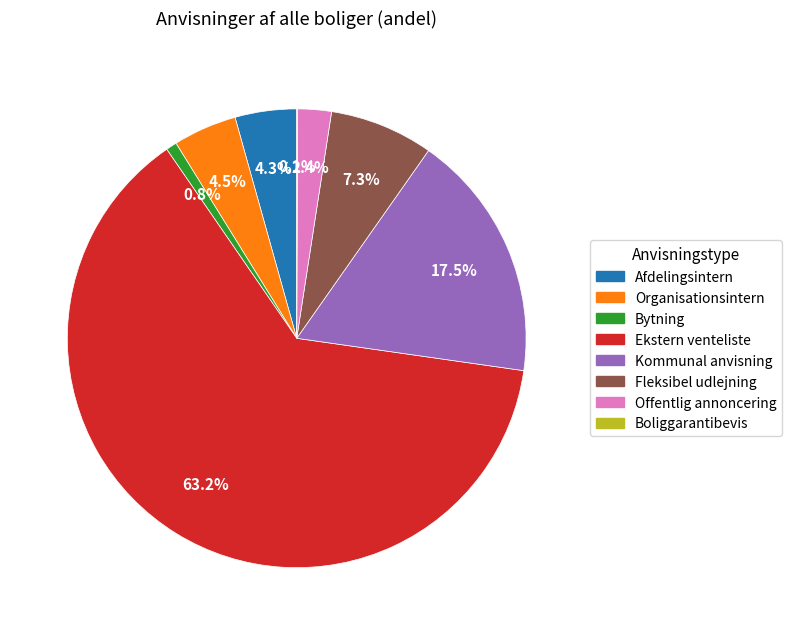

Is there any slice that represents more than half of the pie?

Yes